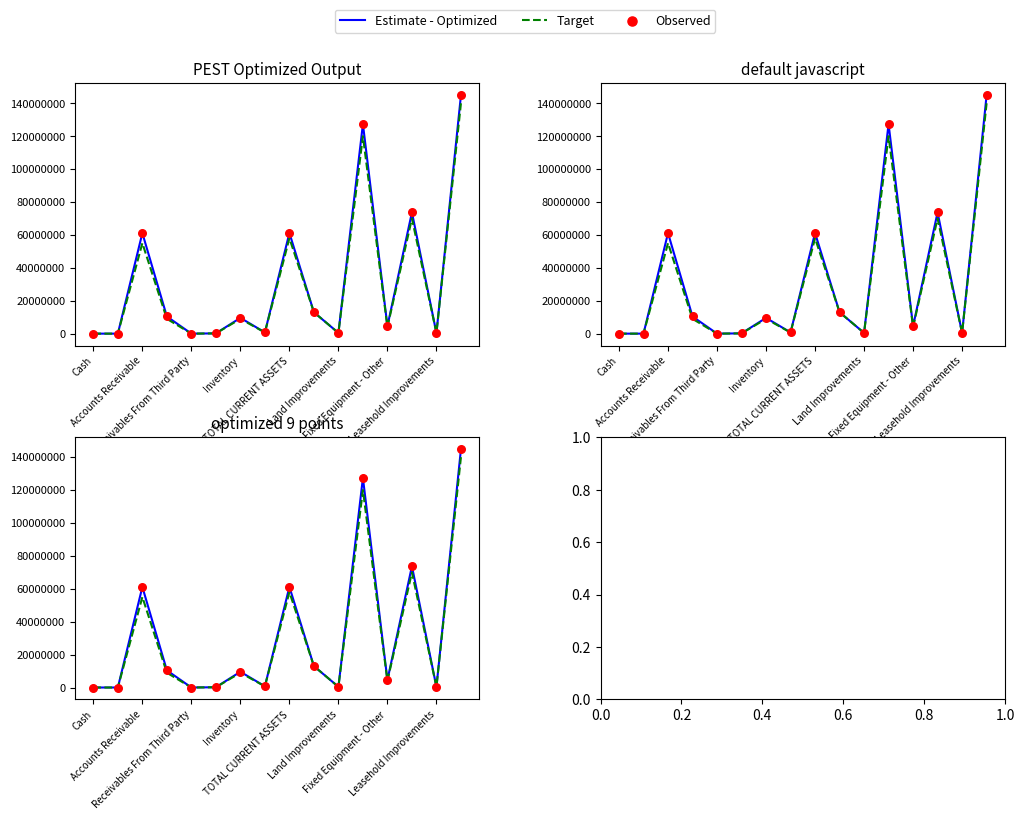

Which series has the largest Y range (max minus min)?

Estimate - Optimized